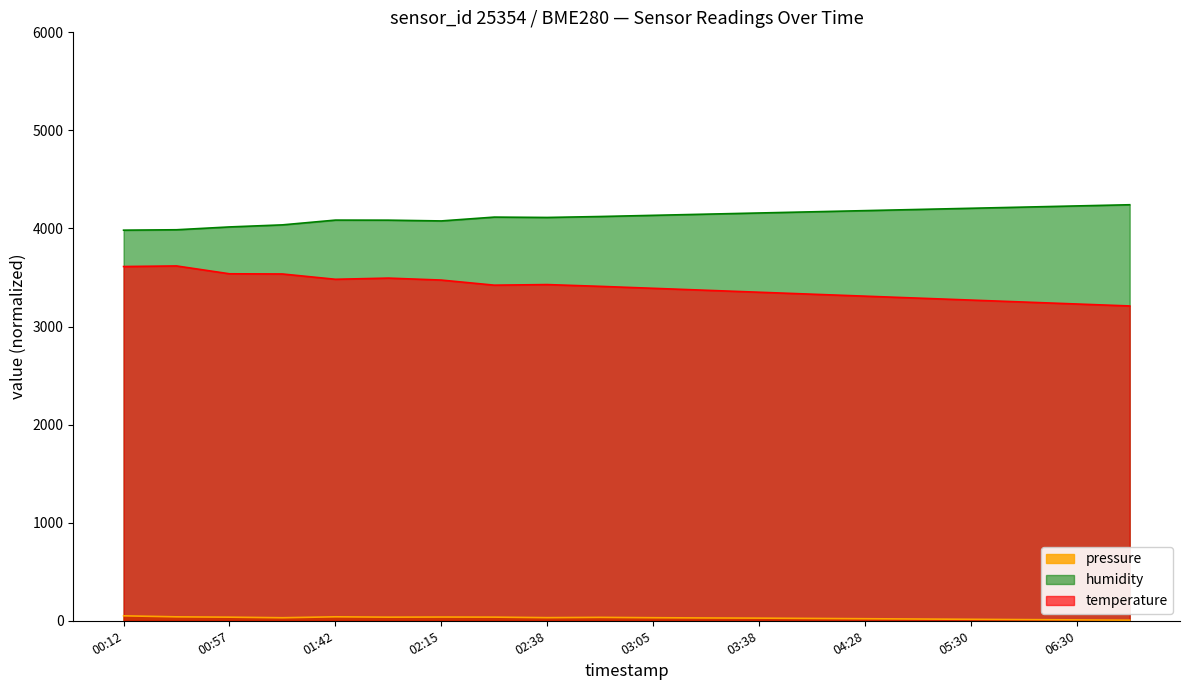

True or false: humidity has a value of 1644.4 at 00:12.

False